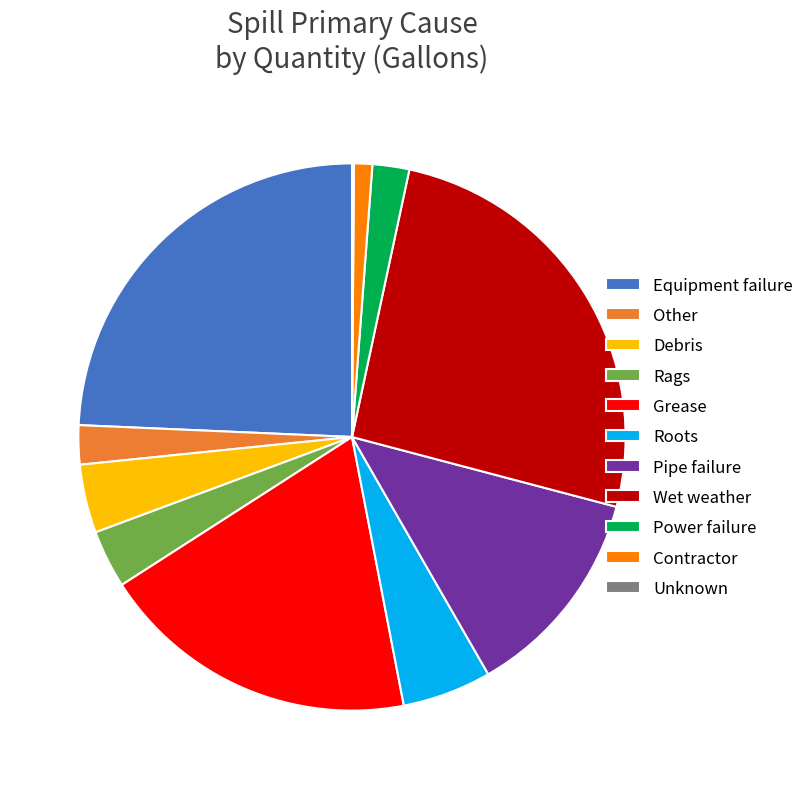

Which has a higher value, Grease or Debris?

Grease